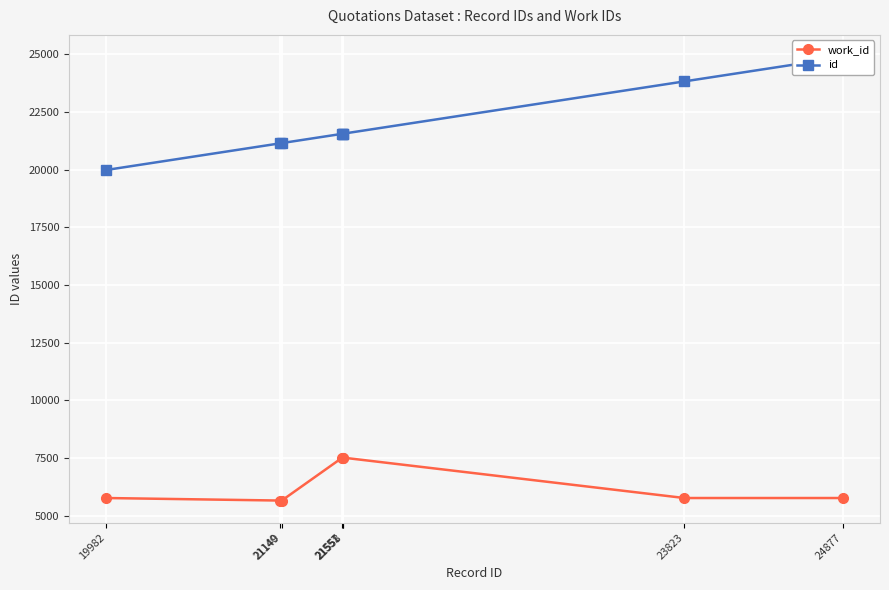

True or false: id and work_id cross at least once.

False